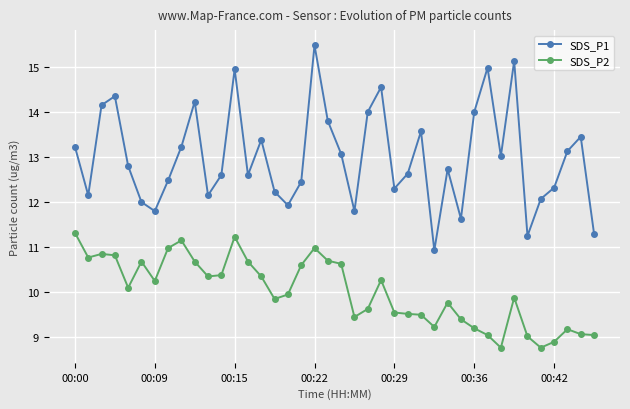

True or false: SDS_P2 has more than 1 interior local peaks.

True